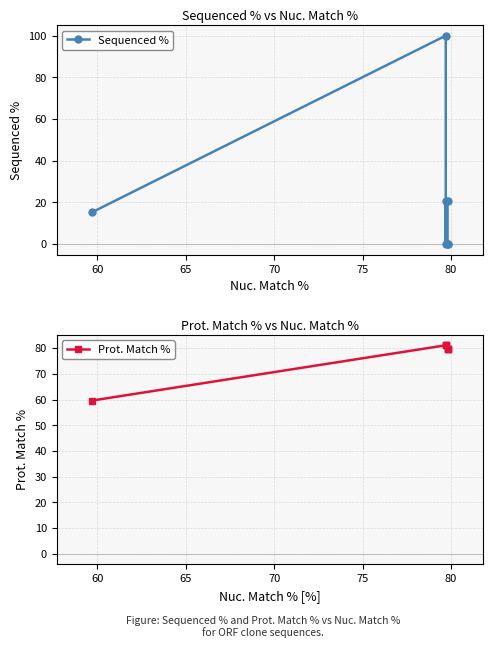

At how many categories does at least one series exceed 58?

7